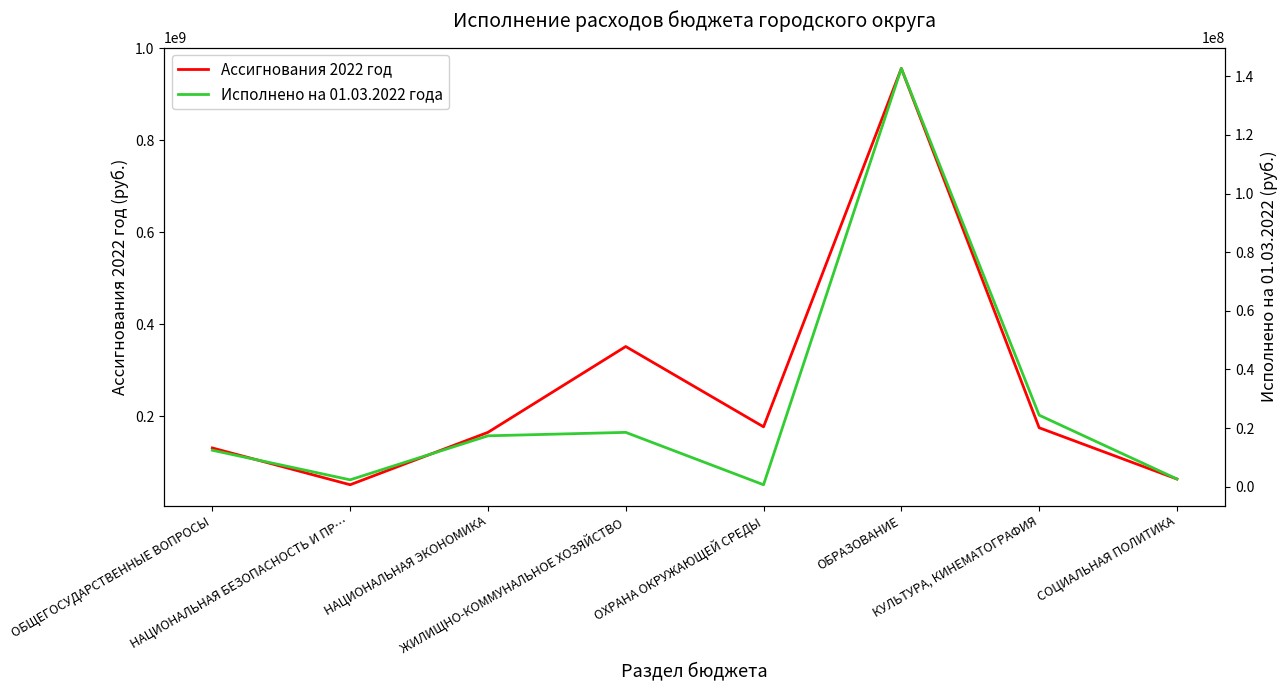

List the labels in order of Ассигнования 2022 год value, smallest first.

НАЦИОНАЛЬНАЯ БЕЗОПАСНОСТЬ И ПР…, СОЦИАЛЬНАЯ ПОЛИТИКА, ОБЩЕГОСУДАРСТВЕННЫЕ ВОПРОСЫ, НАЦИОНАЛЬНАЯ ЭКОНОМИКА, КУЛЬТУРА, КИНЕМАТОГРАФИЯ, ОХРАНА ОКРУЖАЮЩЕЙ СРЕДЫ, ЖИЛИЩНО-КОММУНАЛЬНОЕ ХОЗЯЙСТВО, ОБРАЗОВАНИЕ